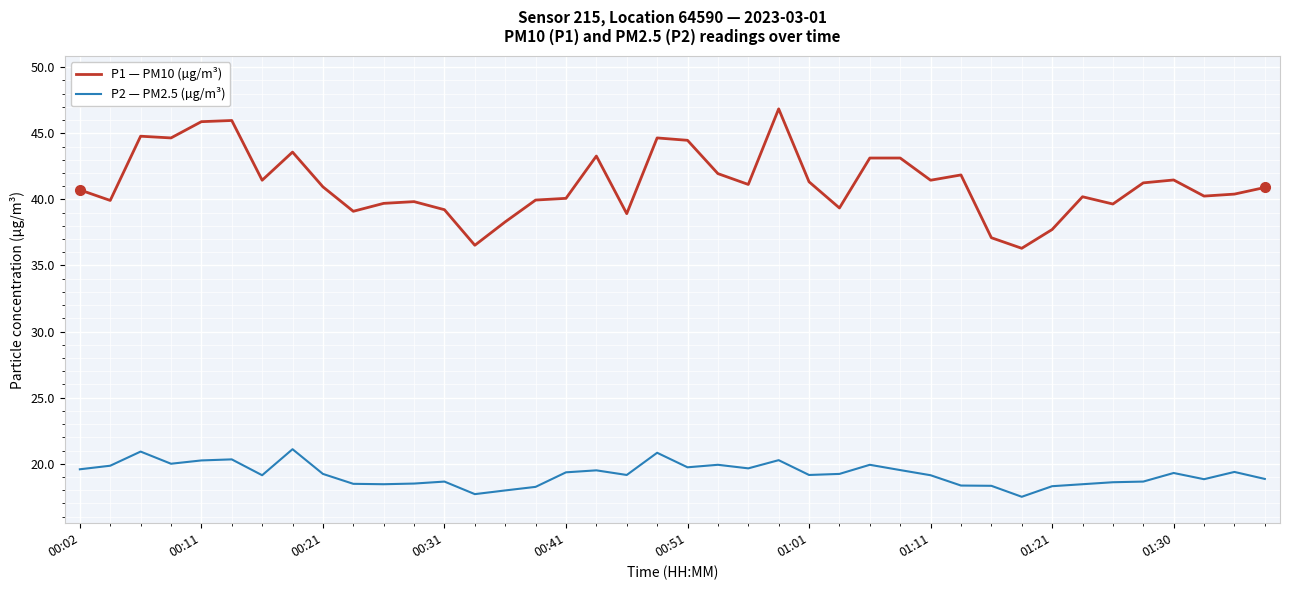

True or false: P2 — PM2.5 (µg/m³) and P1 — PM10 (µg/m³) cross at least once.

False